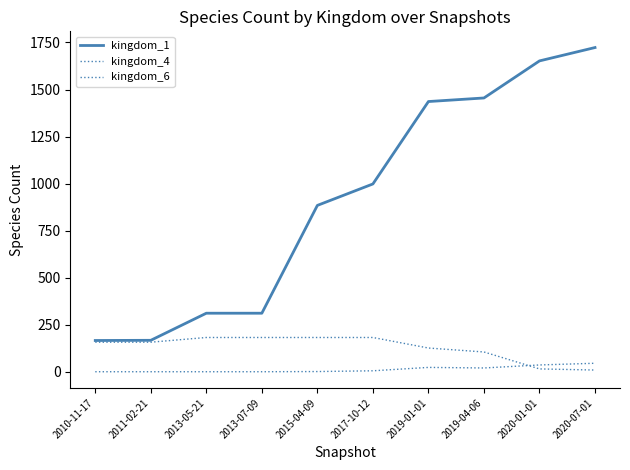

What is the total value across all series at 2011-02-21?

324